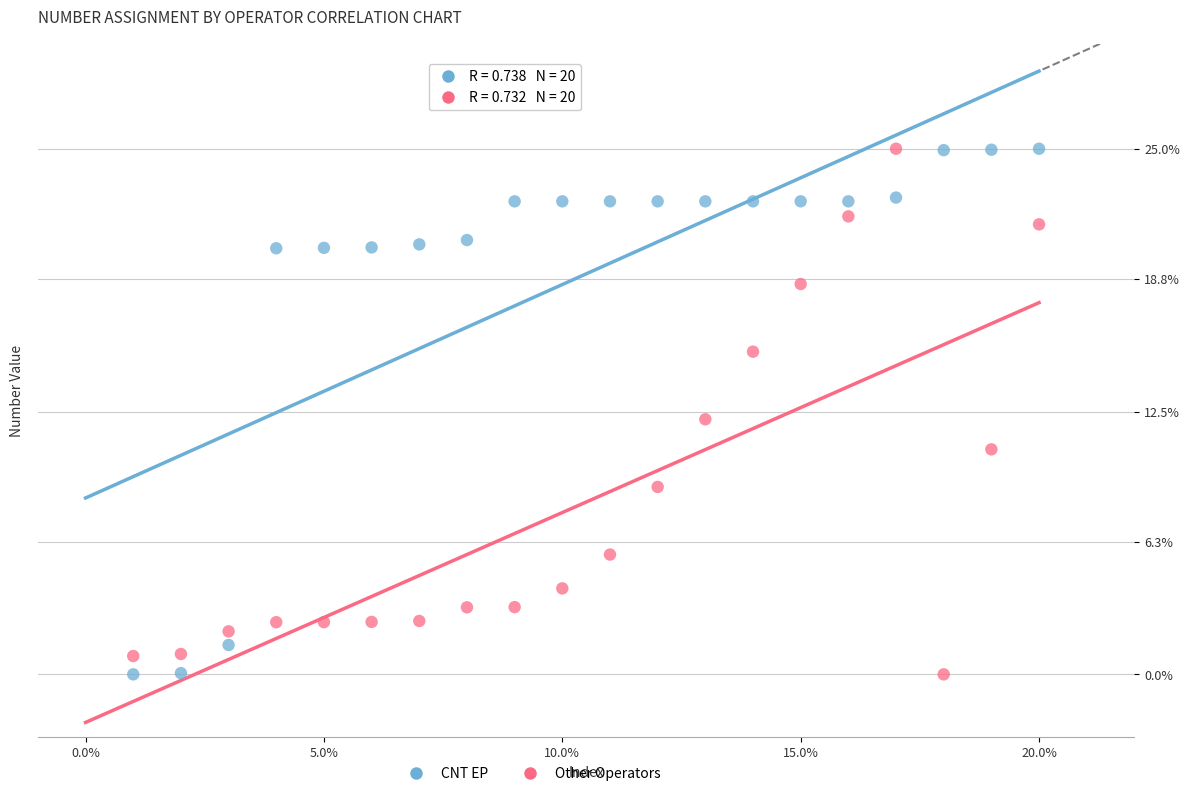

What is the X range (max minus min) for the scatter plot?

19.0